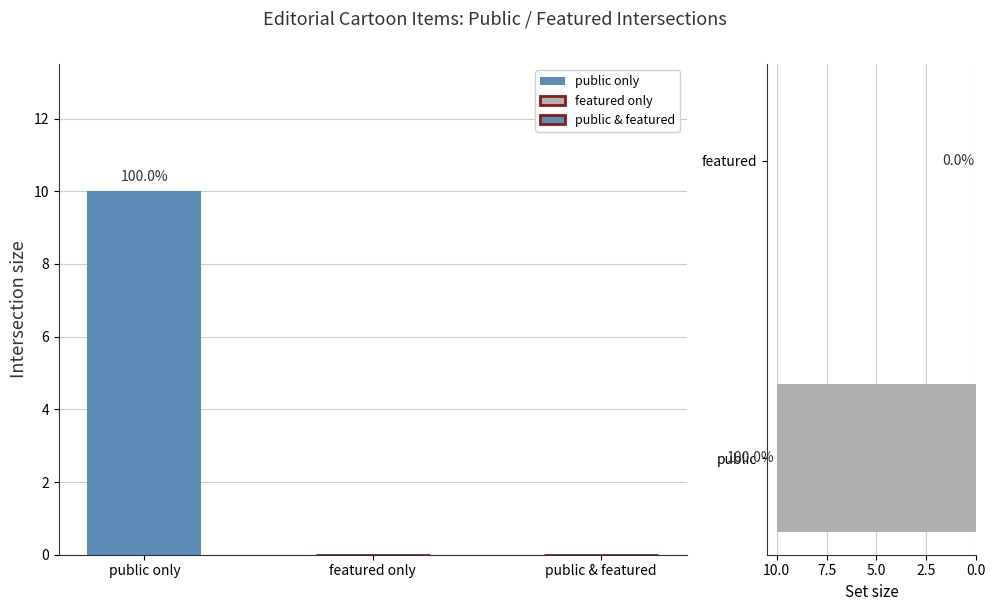

What is the average value?

5